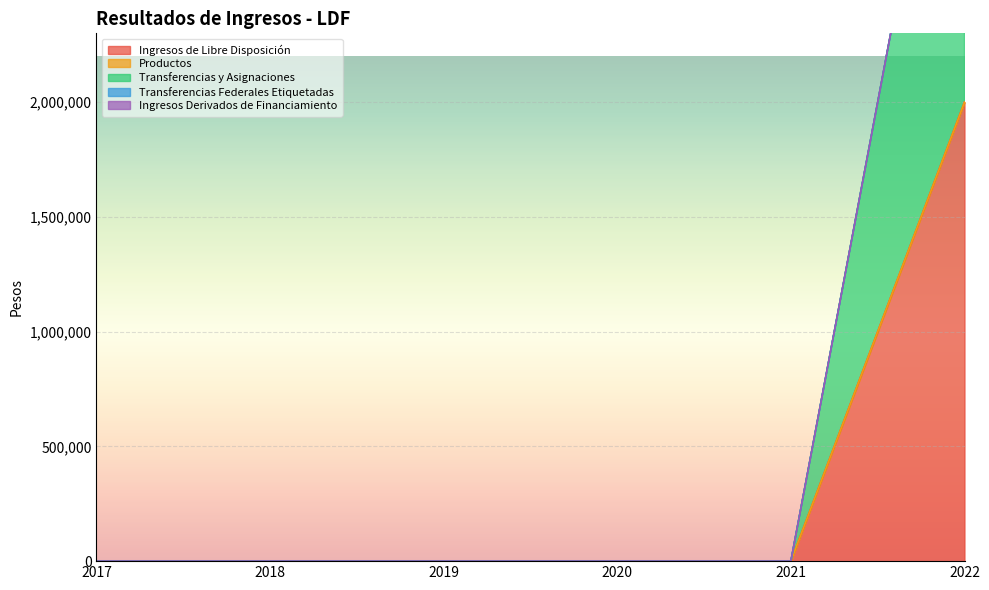

The value of Ingresos de Libre Disposición at 2018 is -658983.8. True or false?

False